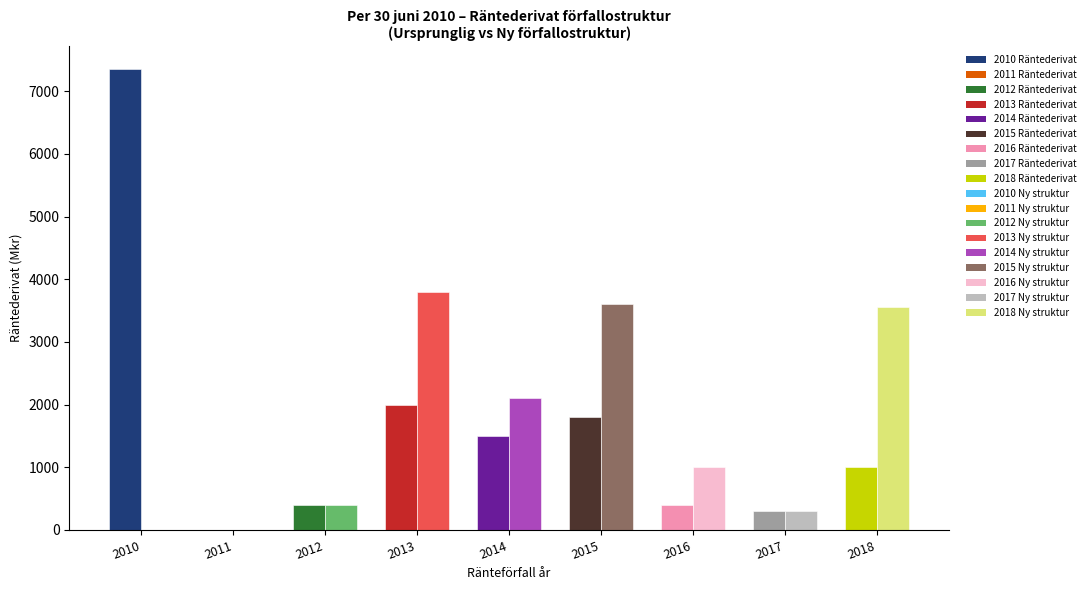

What is the change in value from 2014 to 2018?

-500